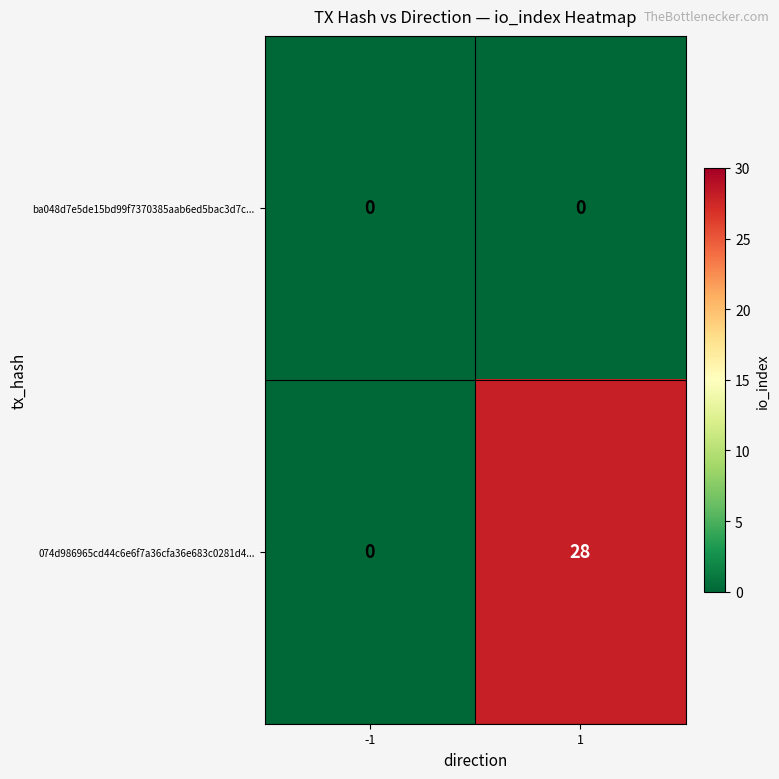

At how many categories does at least one series exceed 19?

1